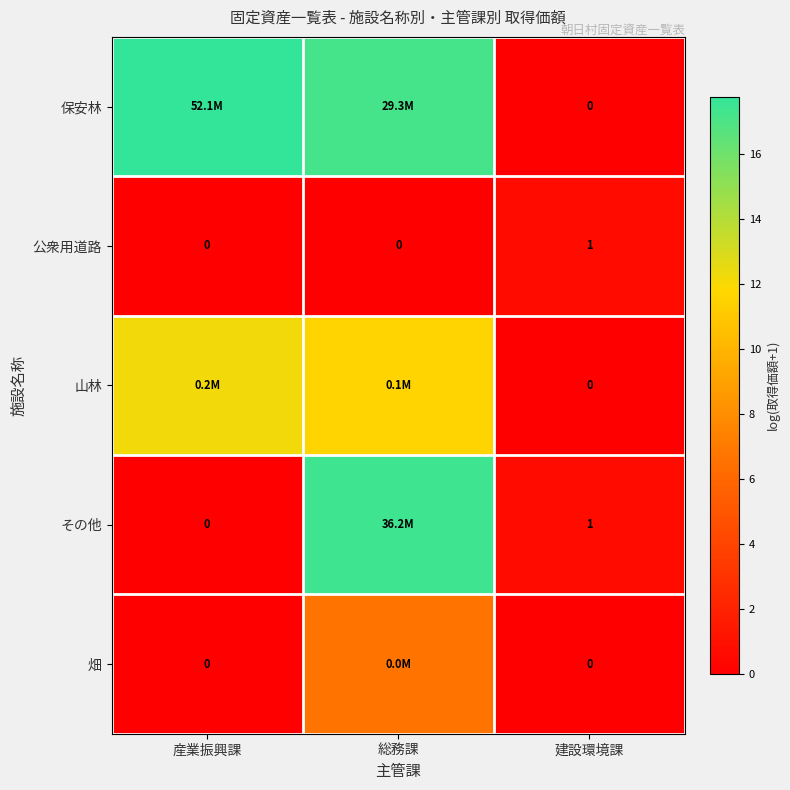

What is the sum of the 畑 values at 総務課 and 建設環境課?

6.7